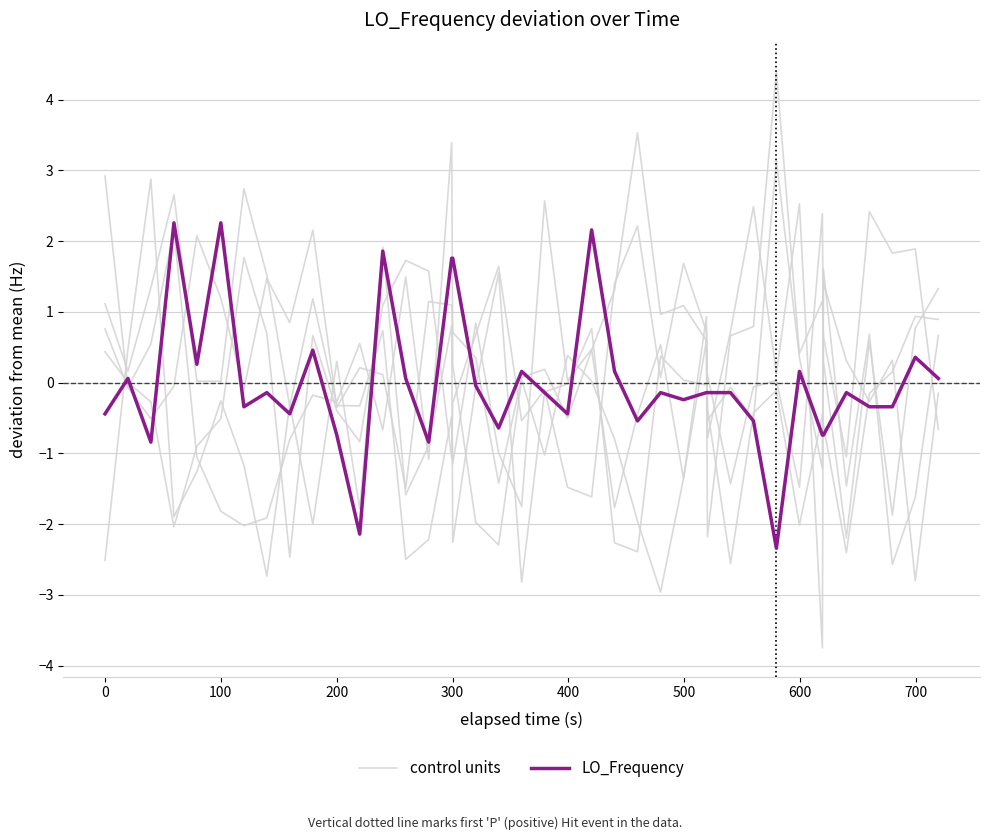

List the series in order of their overall mean, lowest first.

LO_Frequency, control units